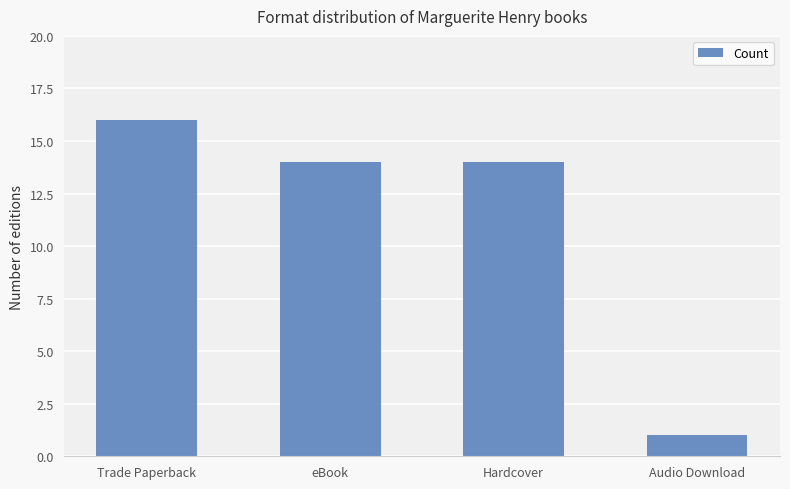

Read the value at Audio Download.

1